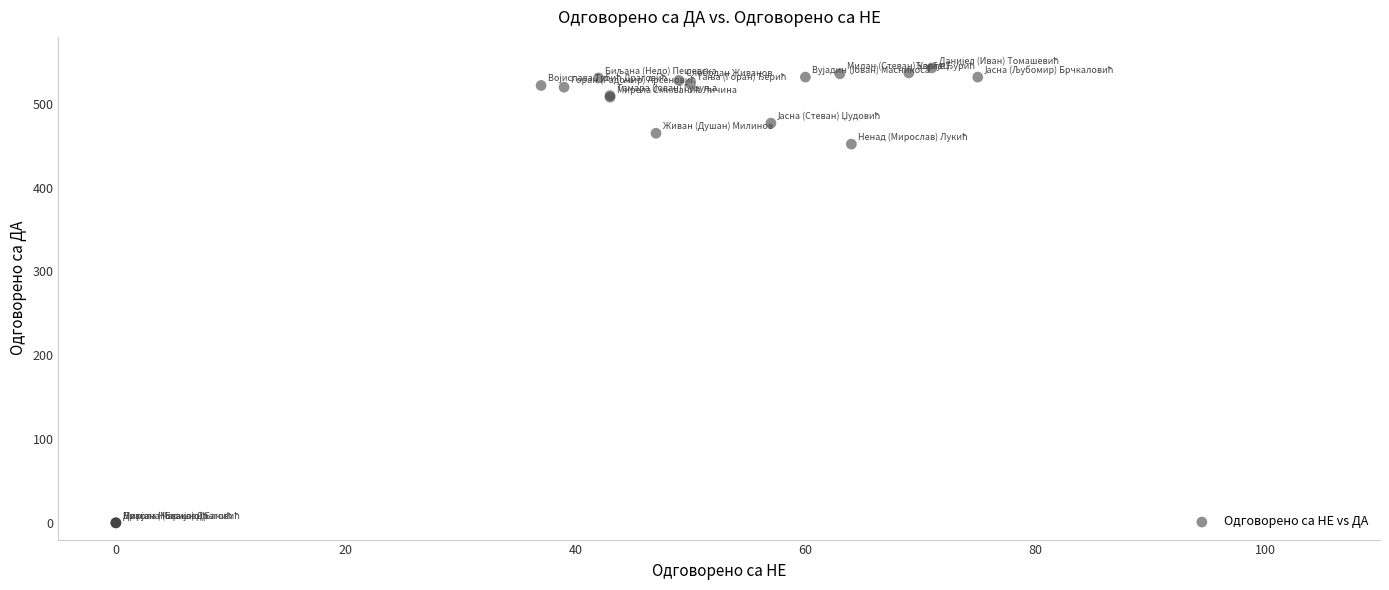

What Y value in the scatter plot is closest to 271?

452